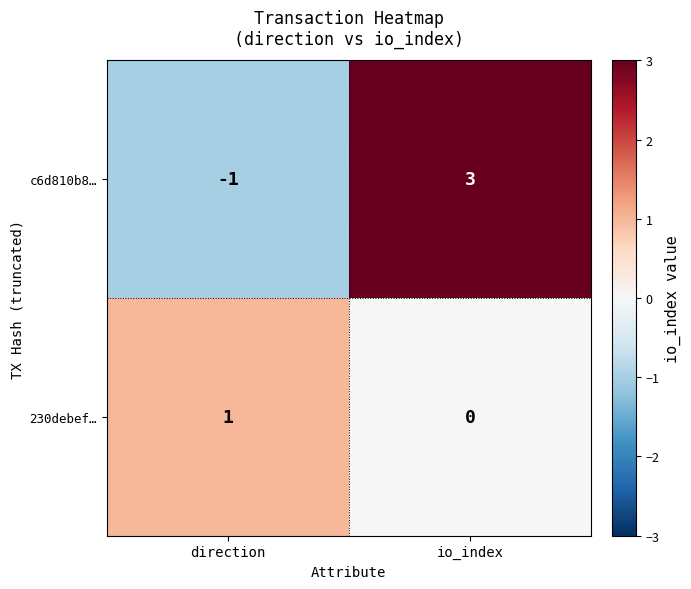

Count the number of categories in the chart.

2